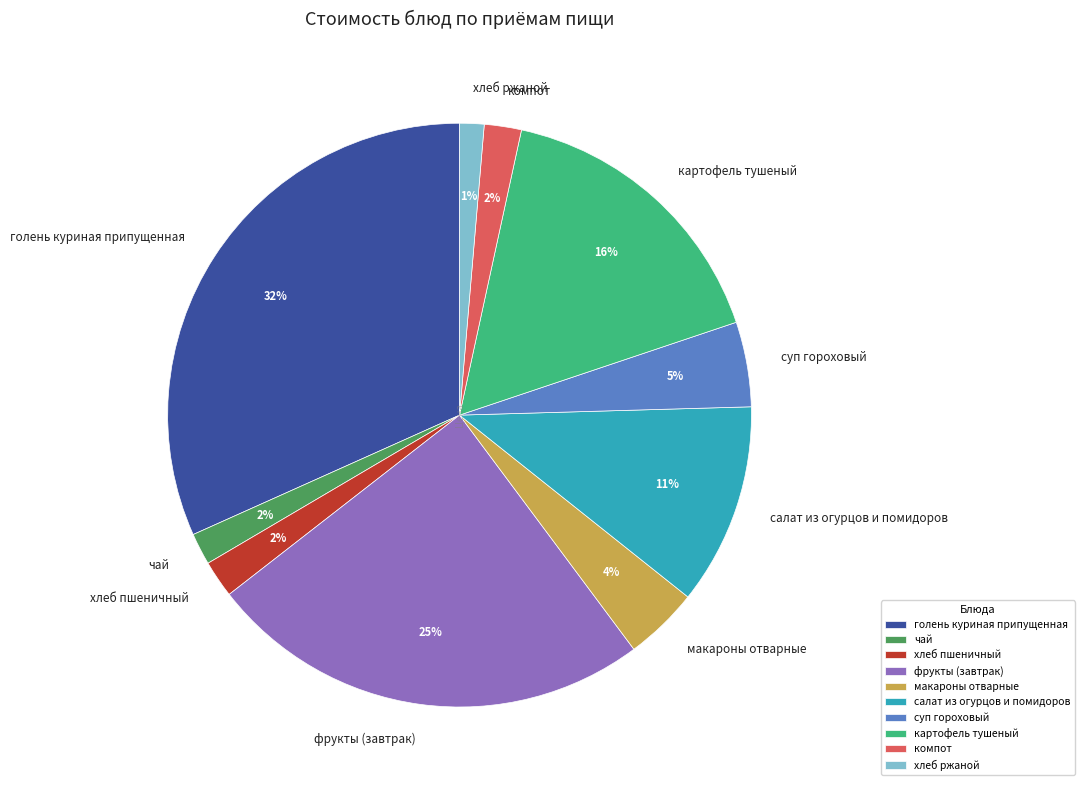

How many slices are in this pie chart?

10